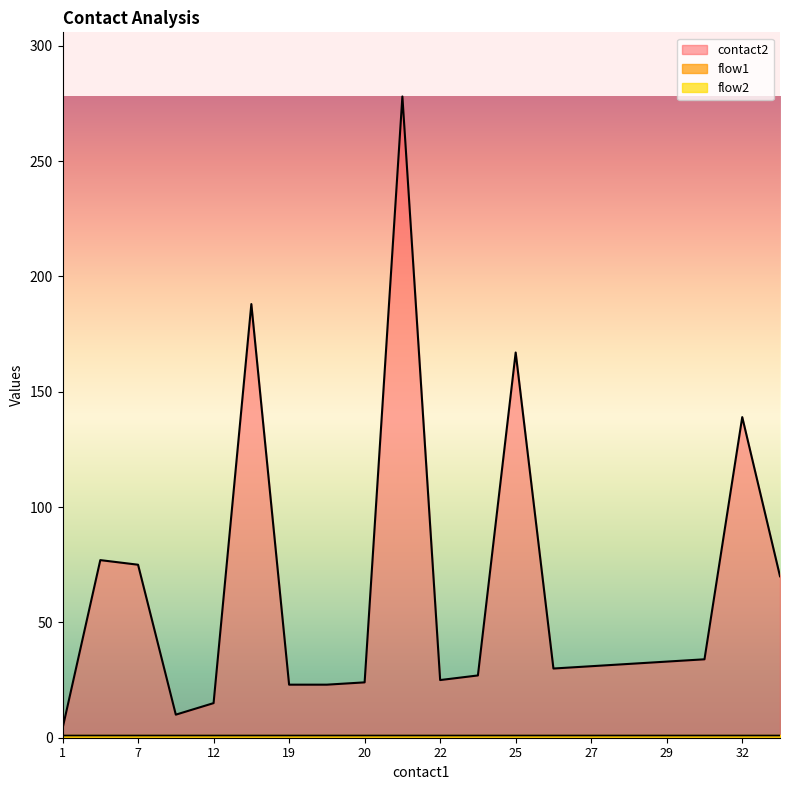

The value of flow2 at 25 is 1. True or false?

True